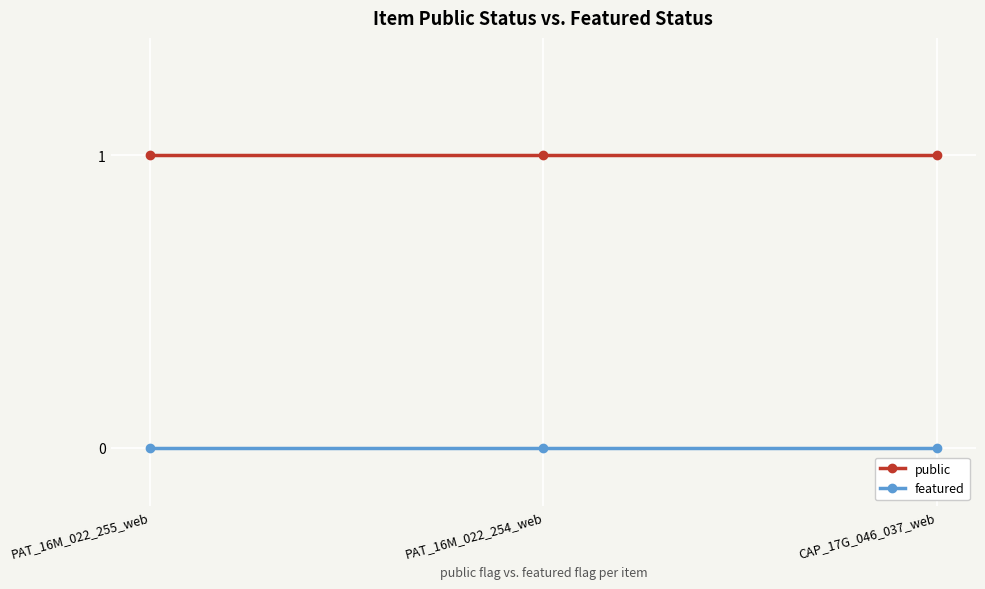

How many lines are shown in the chart?

2